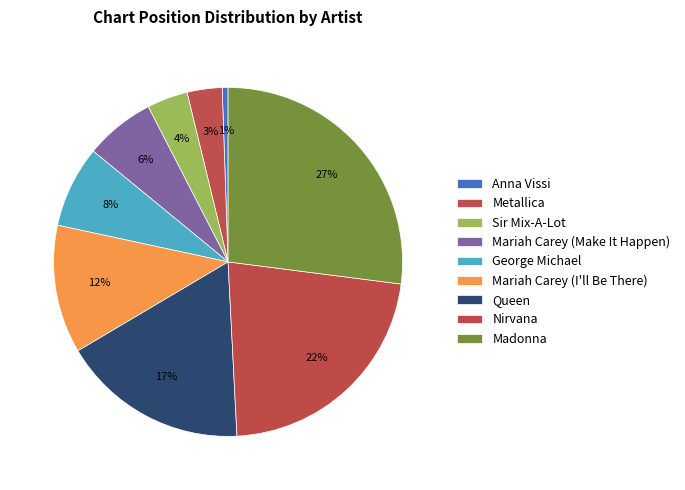

Is there any slice that represents more than half of the pie?

No